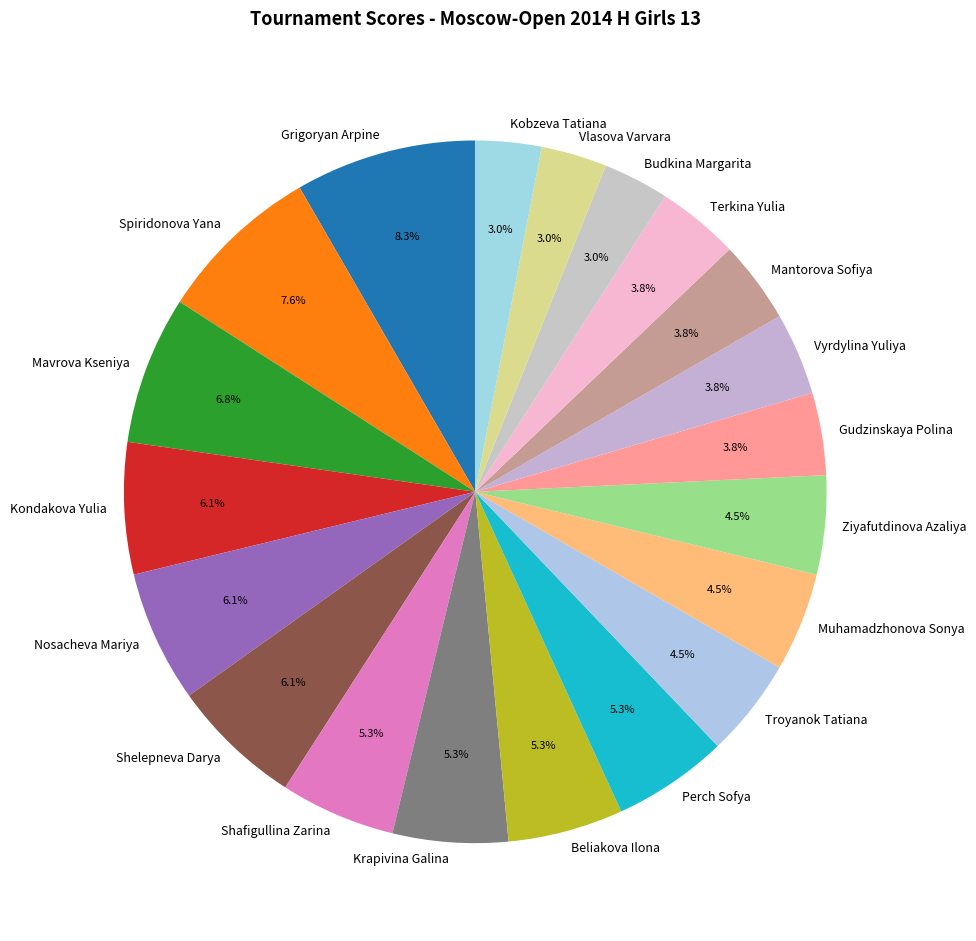

How many slices are in this pie chart?

20